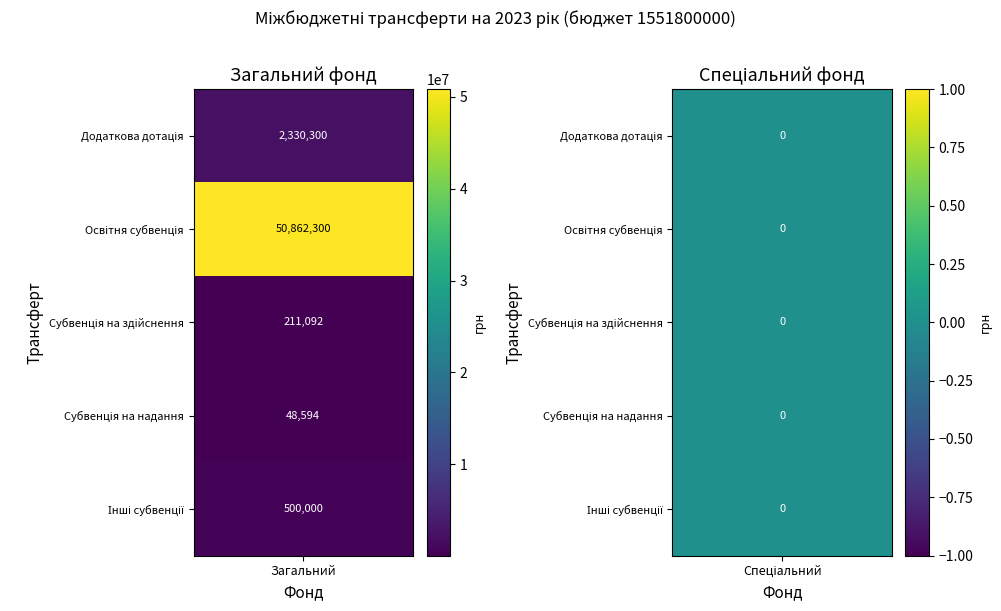

Reading right to left, extract all data points from this chart.

Загальний фонд: Інші субвенції=500000	Субвенція на надання=48594	Субвенція на здійснення=211092	Освітня субвенція=50862300	Додаткова дотація=2330300
Спеціальний фонд: Інші субвенції=0	Субвенція на надання=0	Субвенція на здійснення=0	Освітня субвенція=0	Додаткова дотація=0